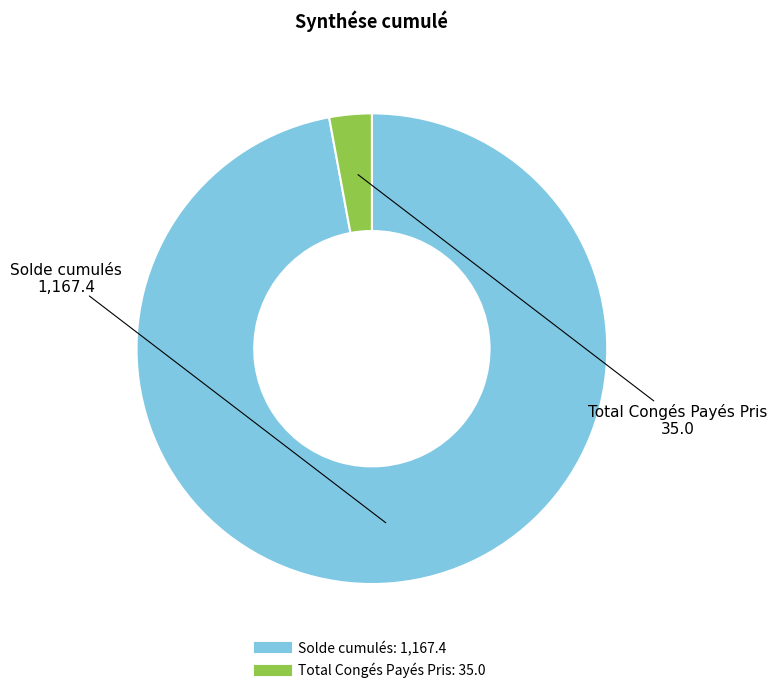

What is the smallest slice in the pie chart?

Total Congés Payés Pris